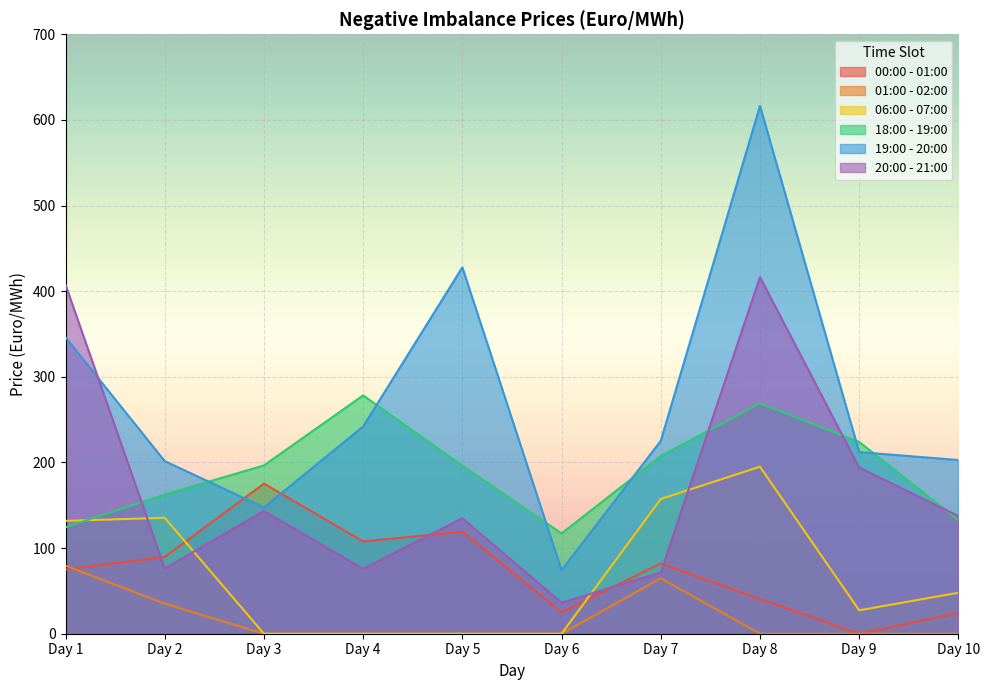

What is the difference between the 00:00 - 01:00 values at Day 9 and Day 7?

82.1